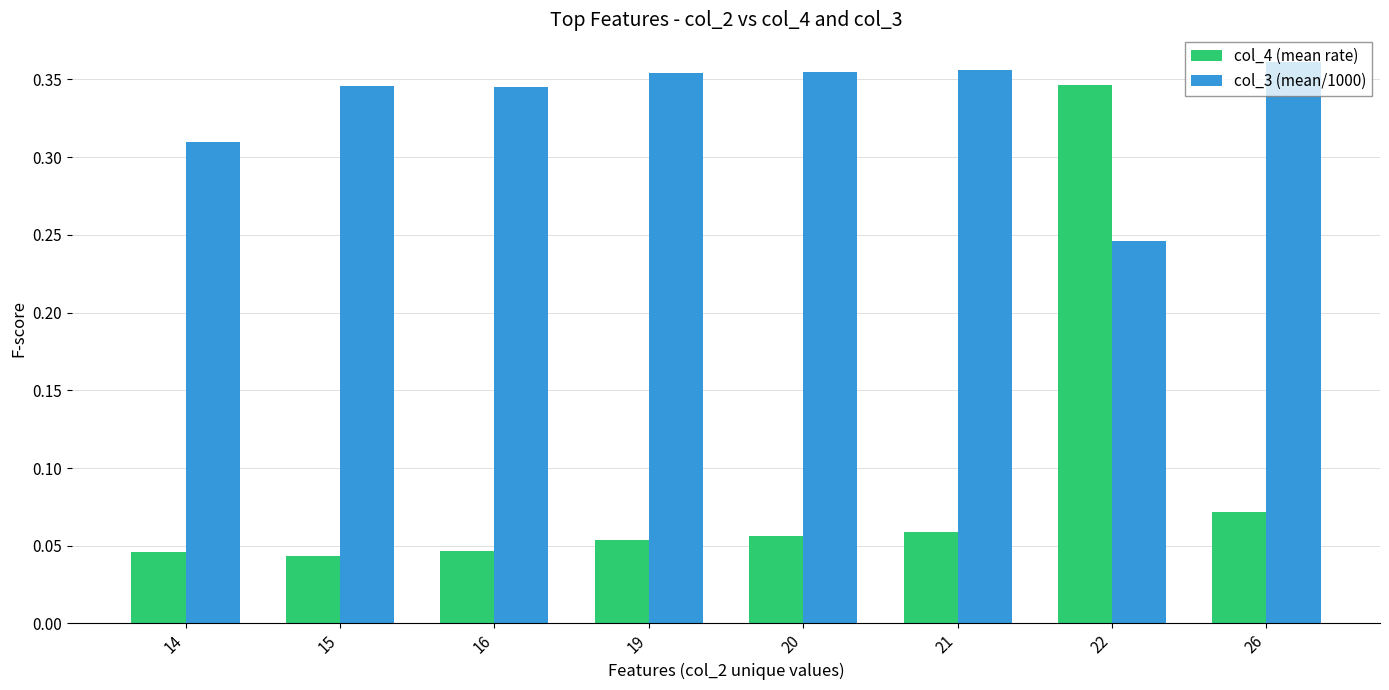

The value of col_4 (mean rate) at 21 is 0.0. True or false?

False